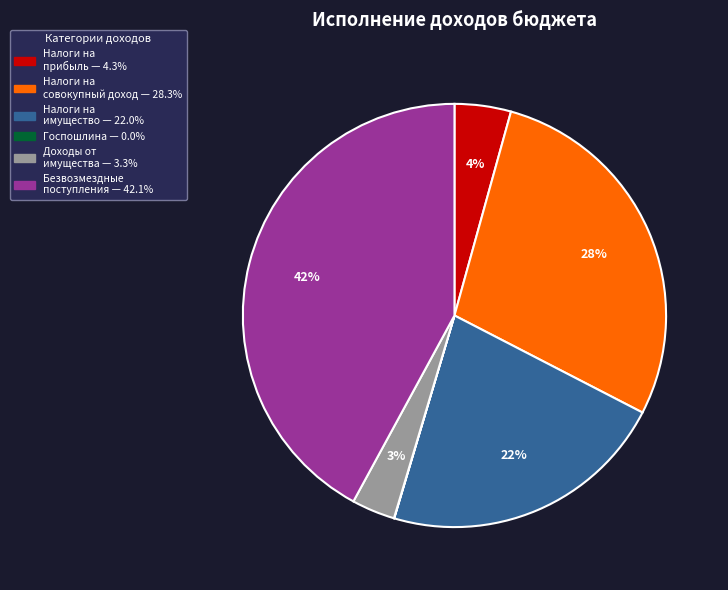

To the nearest percent, what is the average slice percentage?

17%